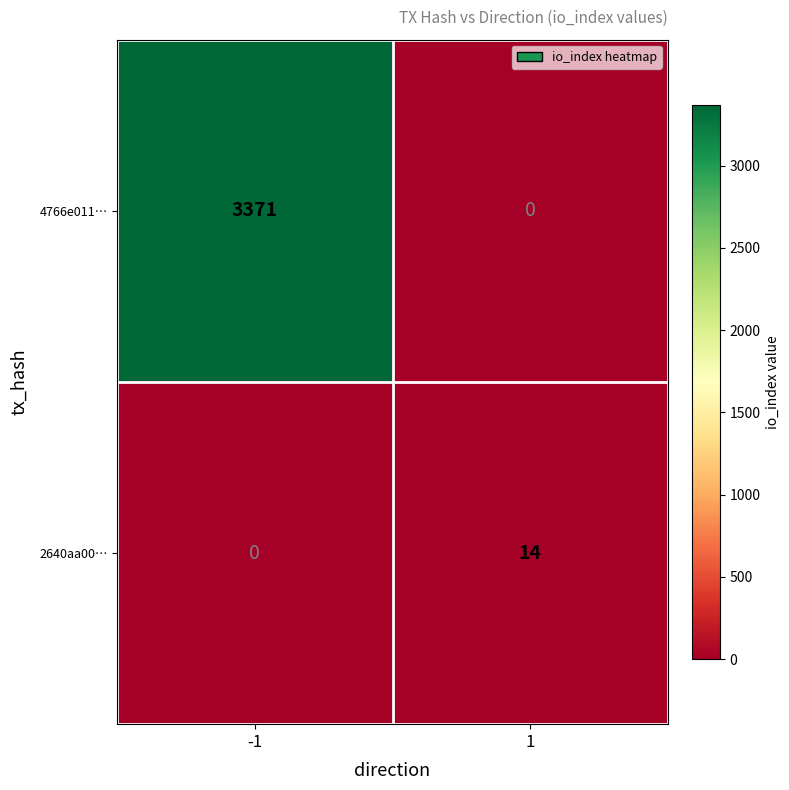

Is it true that 4766e011… equals 1149 at -1?

False